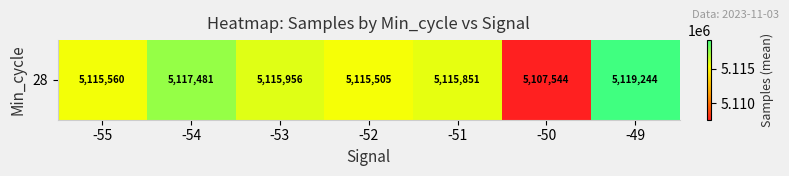

List the labels in order of value, largest first.

-49, -54, -53, -51, -55, -52, -50